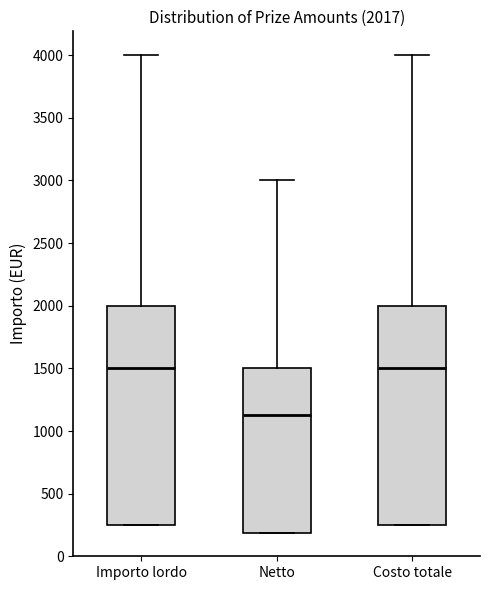

Which box's median line is the lowest?

Netto